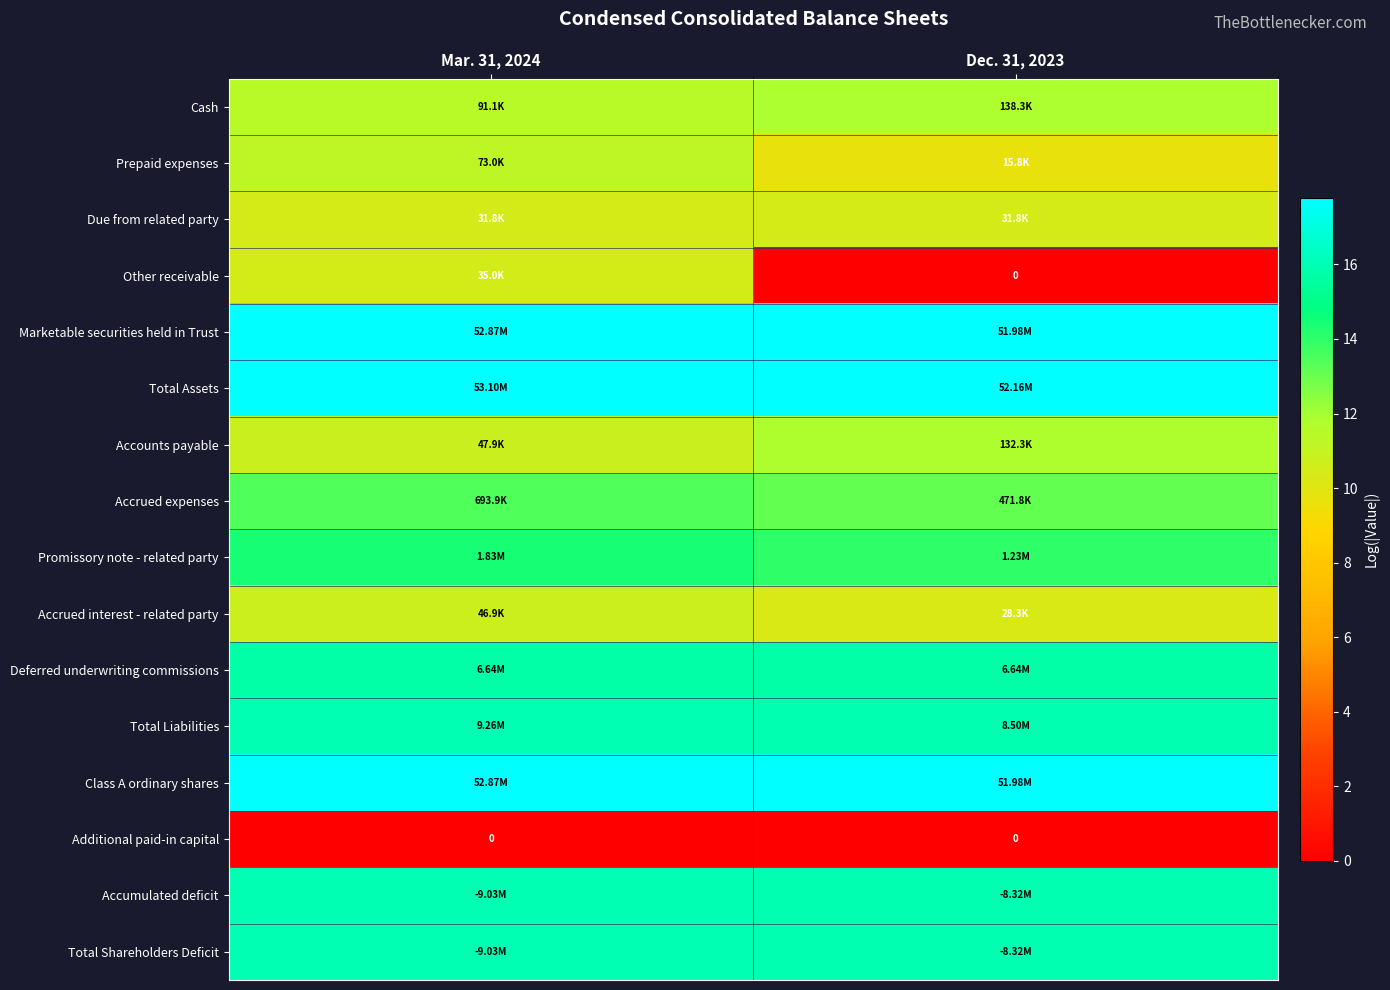

At how many categories does at least one series exceed 9?

2